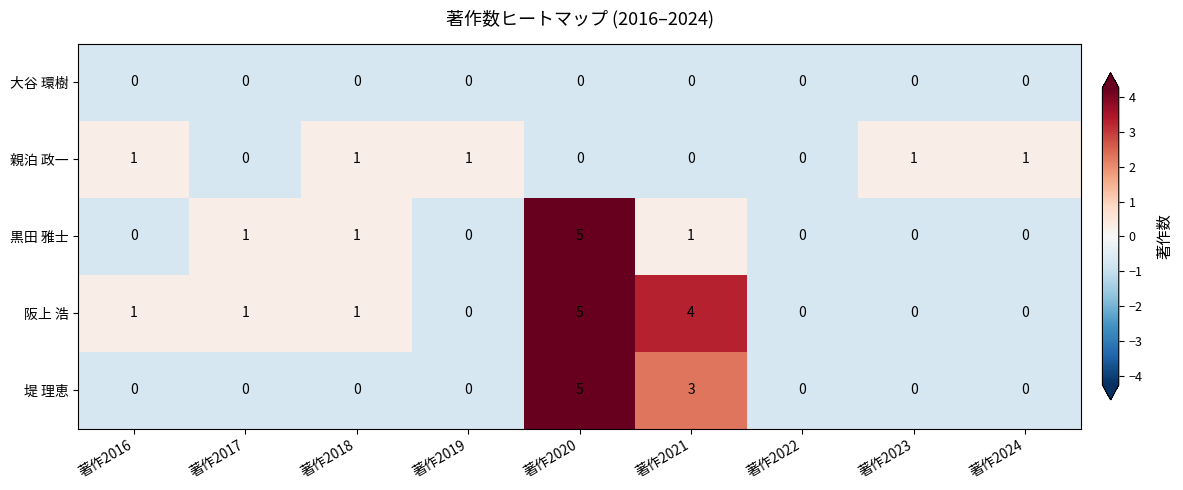

Count the 阪上 浩 values in the range 0 to 1.

7